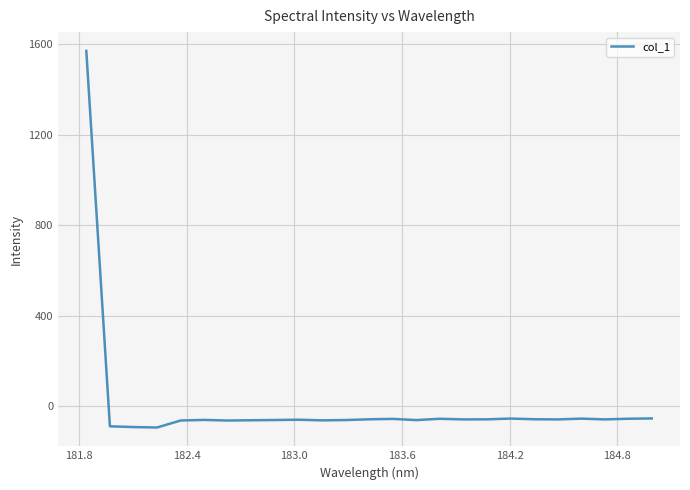

What is the difference between the maximum and minimum values?

1663.9